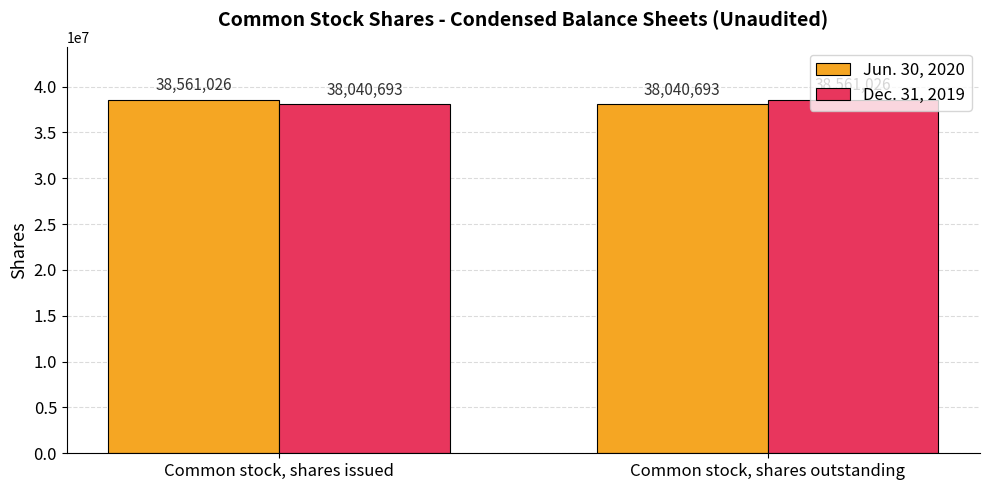

What position from the right is Common stock, shares outstanding?

1